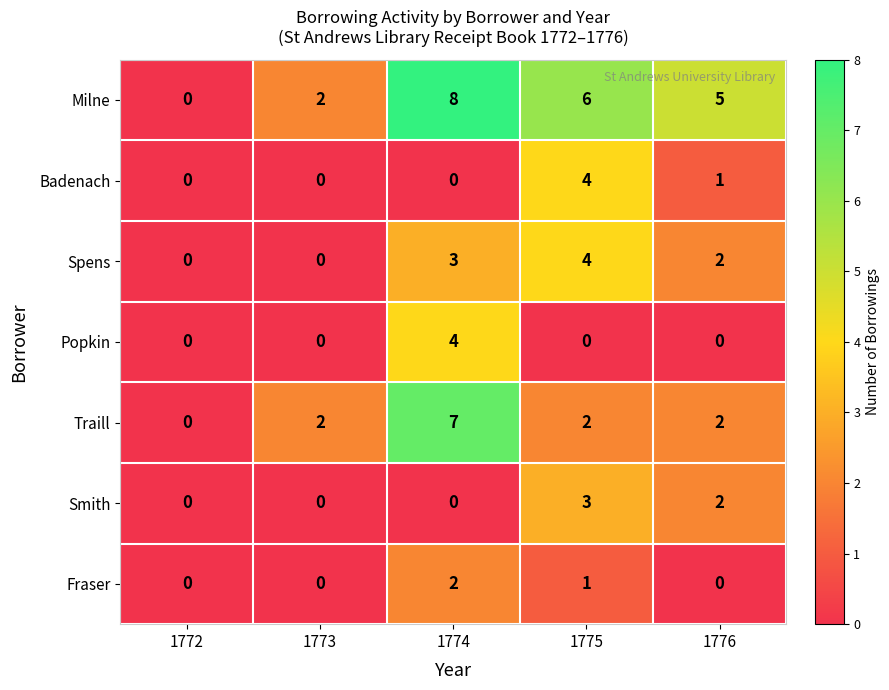

Which series has the largest total across all categories?

Milne